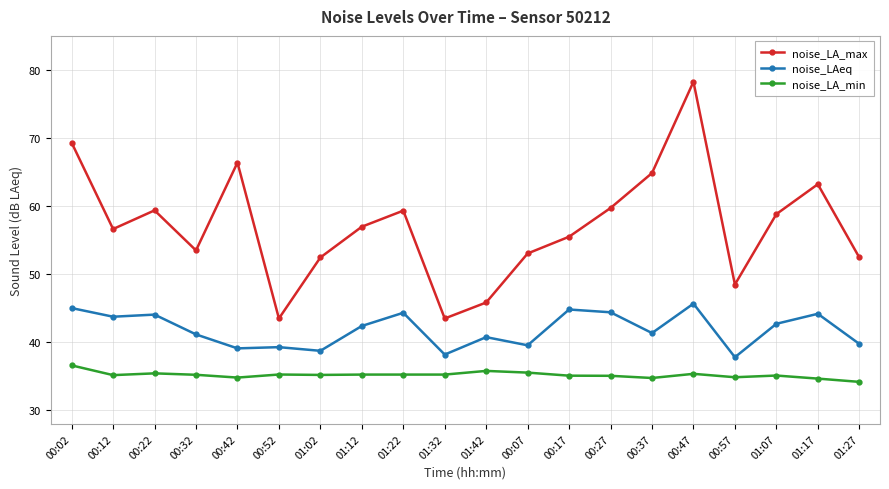

Rank the series by their average value, from lowest to highest.

noise_LA_min, noise_LAeq, noise_LA_max